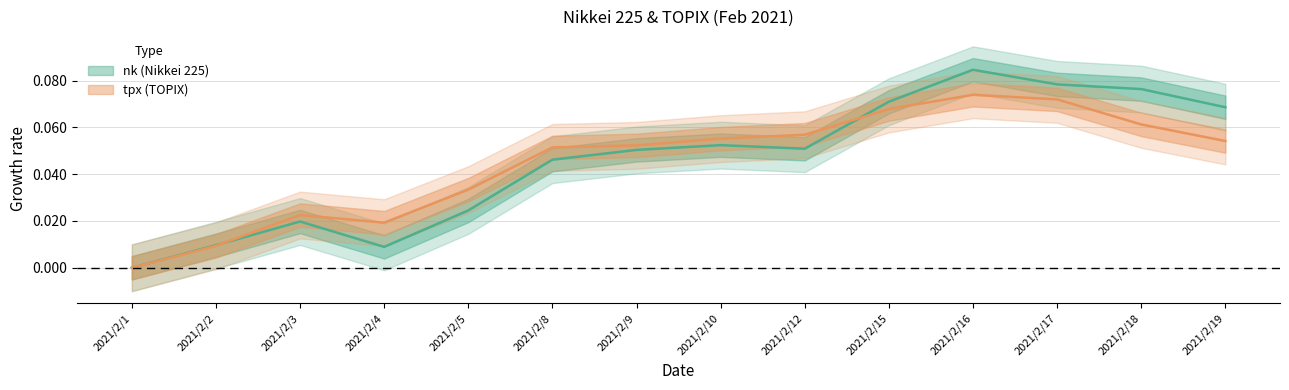

Reading right to left, what are all the values shown in this chart?

nk: 2021/2/19=0.1	2021/2/18=0.1	2021/2/17=0.1	2021/2/16=0.1	2021/2/15=0.1	2021/2/12=0.1	2021/2/10=0.1	2021/2/9=0.1	2021/2/8=0.0	2021/2/5=0.0	2021/2/4=0.0	2021/2/3=0.0	2021/2/2=0.0	2021/2/1=0.0
tpx: 2021/2/19=0.1	2021/2/18=0.1	2021/2/17=0.1	2021/2/16=0.1	2021/2/15=0.1	2021/2/12=0.1	2021/2/10=0.1	2021/2/9=0.1	2021/2/8=0.1	2021/2/5=0.0	2021/2/4=0.0	2021/2/3=0.0	2021/2/2=0.0	2021/2/1=0.0